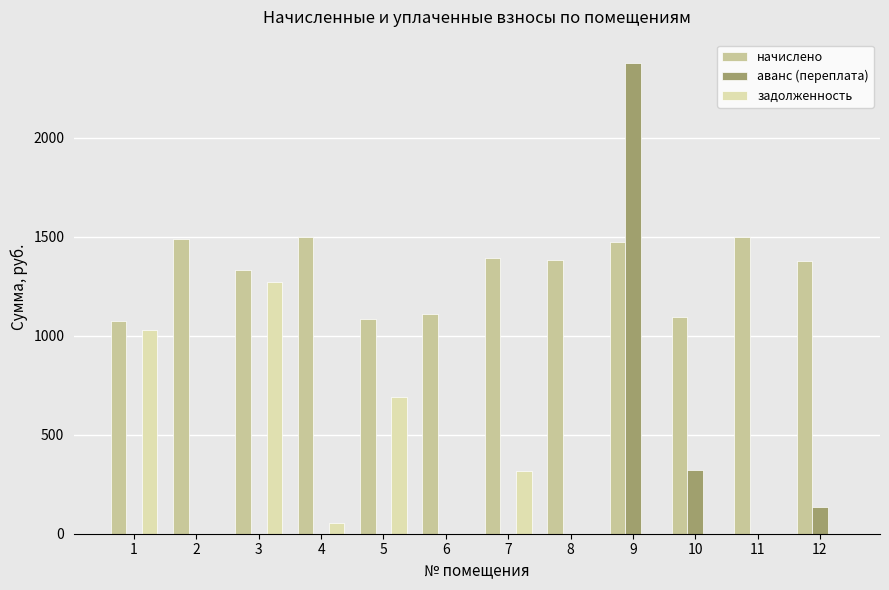

Does the chart contain stacked bars?

No